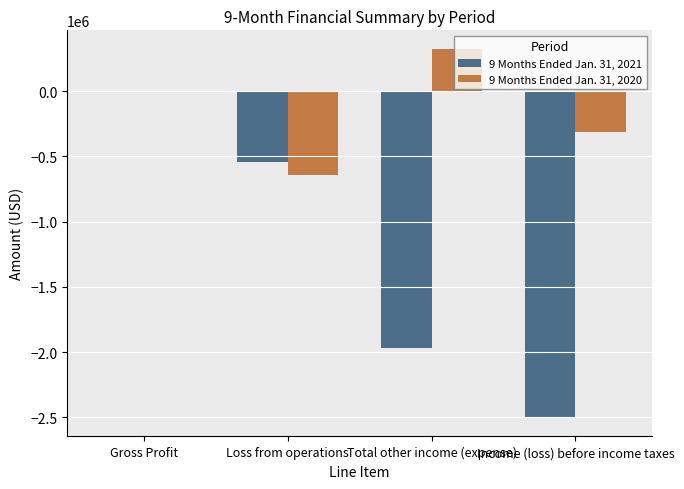

Reading left to right, extract all data points from this chart.

9 Months Ended Jan. 31, 2021: Gross Profit=2235	Loss from operations=-539941	Total other income (expense)=-1963863	Income (loss) before income taxes=-2503804
9 Months Ended Jan. 31, 2020: Gross Profit=0	Loss from operations=-638668	Total other income (expense)=324739	Income (loss) before income taxes=-313929